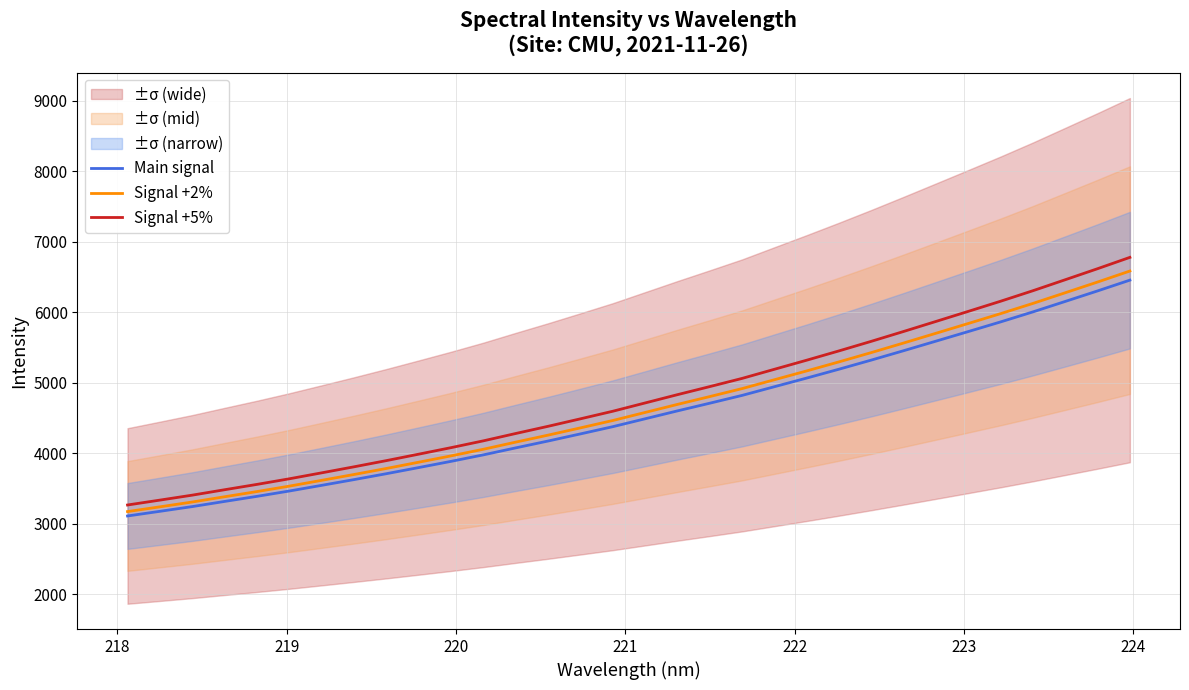

What is the maximum value for Main signal?

6455.9